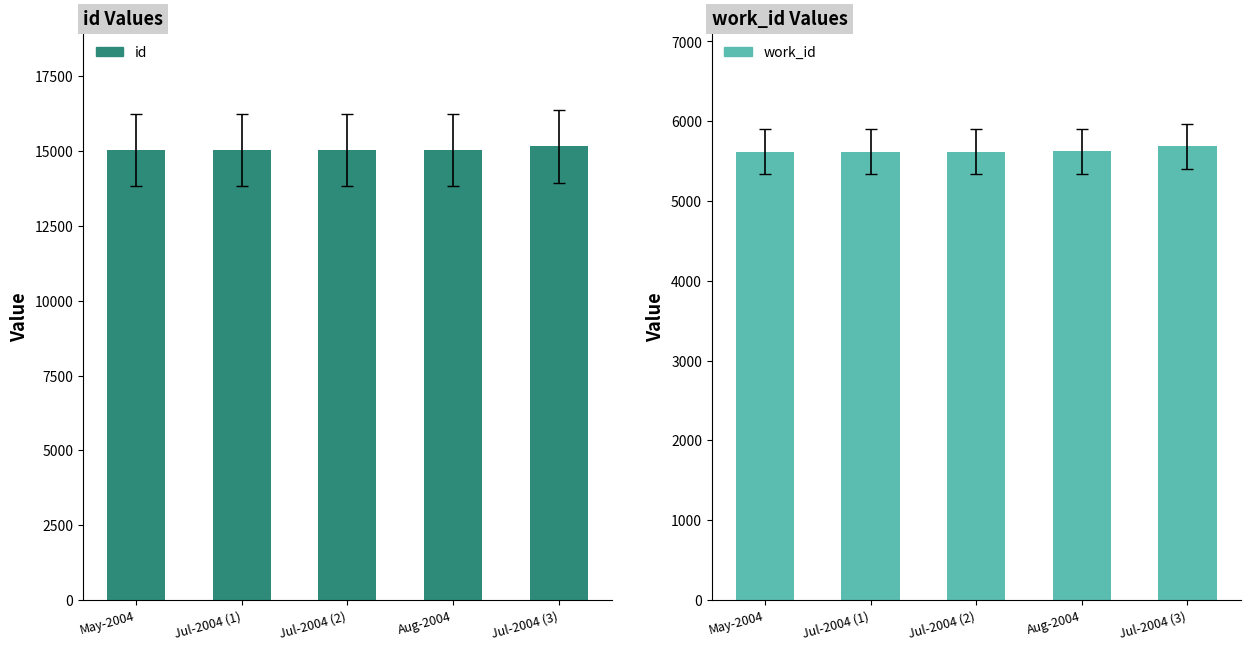

At which label is work_id closest to 5651?

Aug-2004